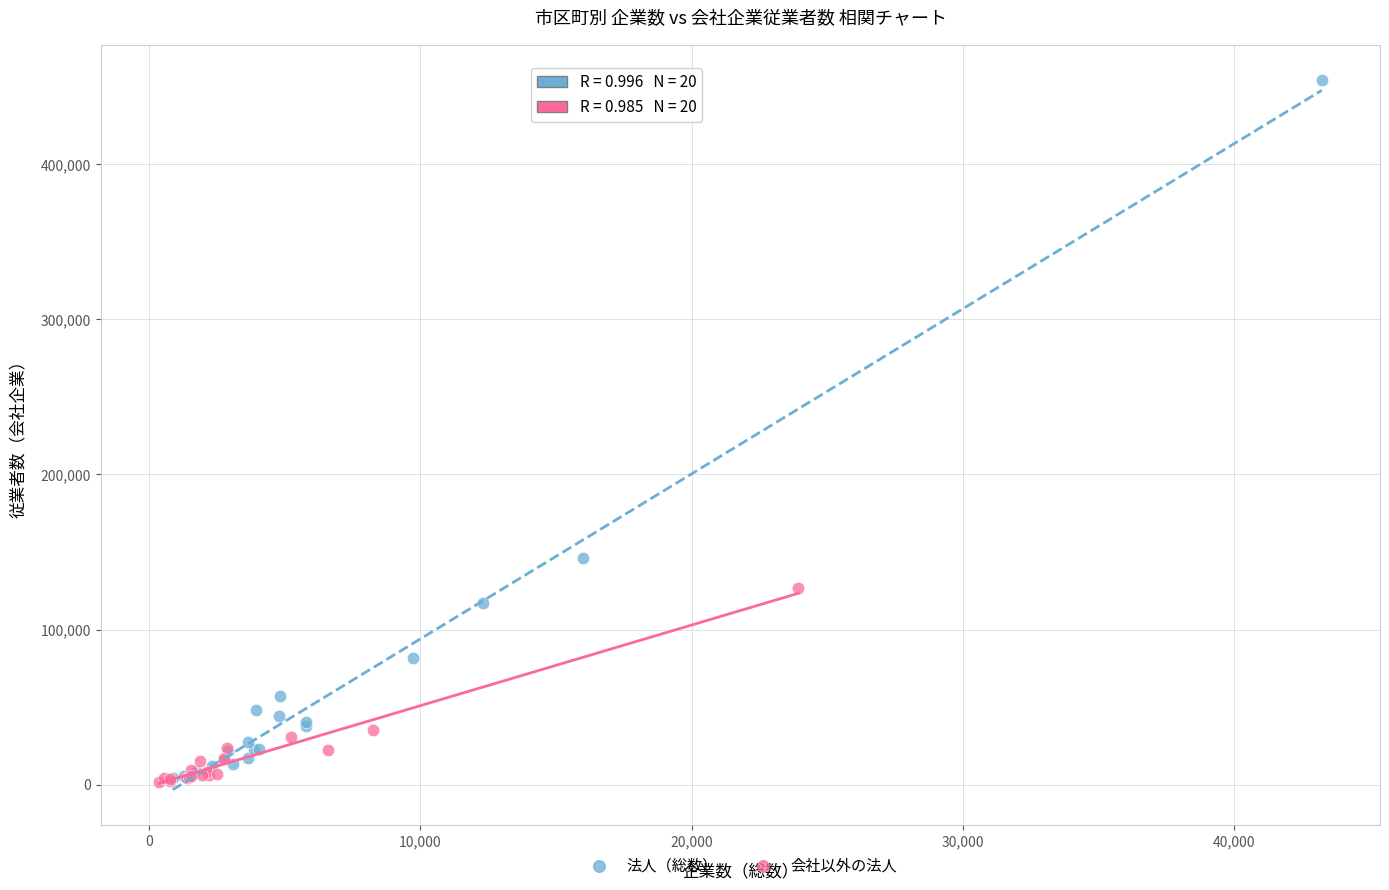

What are all the series names shown in the legend?

法人（総数）, 会社以外の法人